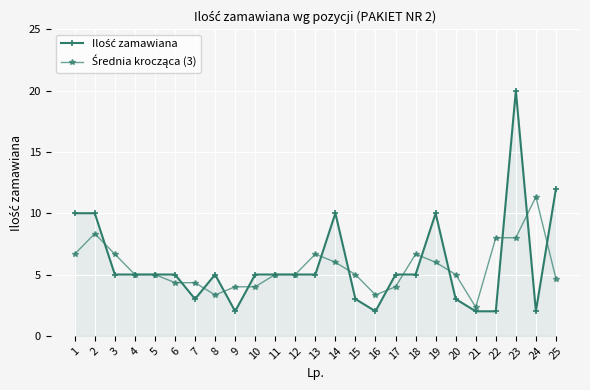

What is the minimum value shown in the chart?

2.0